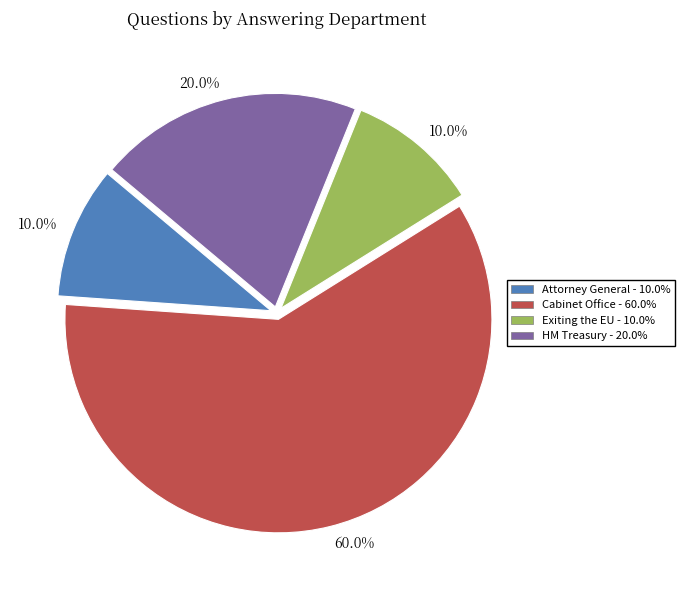

Is there any slice that represents more than half of the pie?

Yes